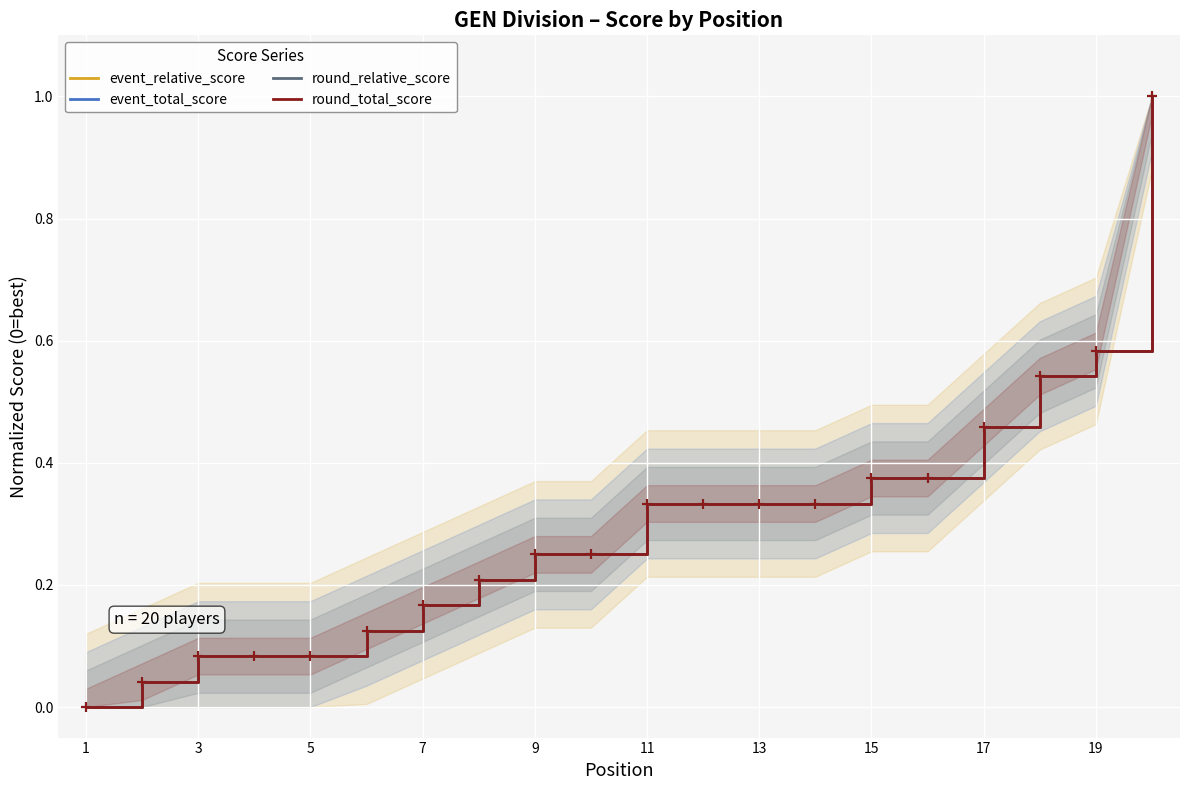

Which series has the largest Y range (max minus min)?

event_relative_score